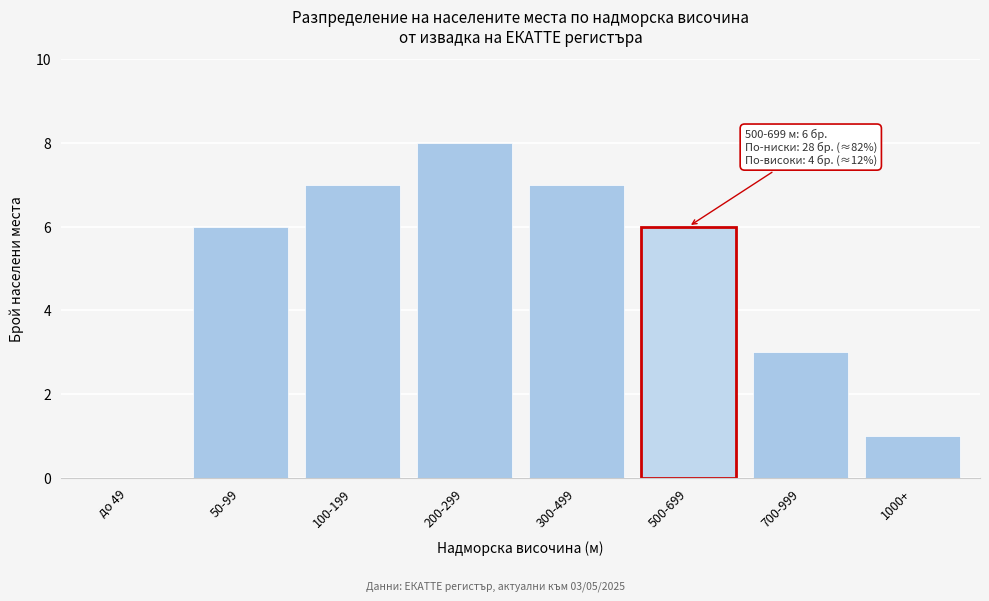

Reading left to right, transcribe all the data shown in this chart.

до 49=0	50-99=6	100-199=7	200-299=8	300-499=7	500-699=6	700-999=3	1000+=1